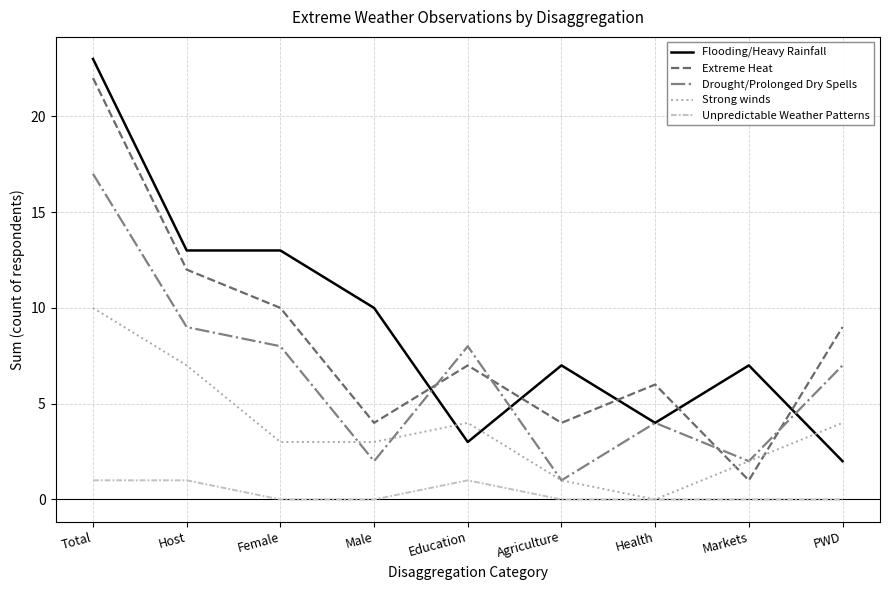

At which category does the chart reach its peak across all series?

Total